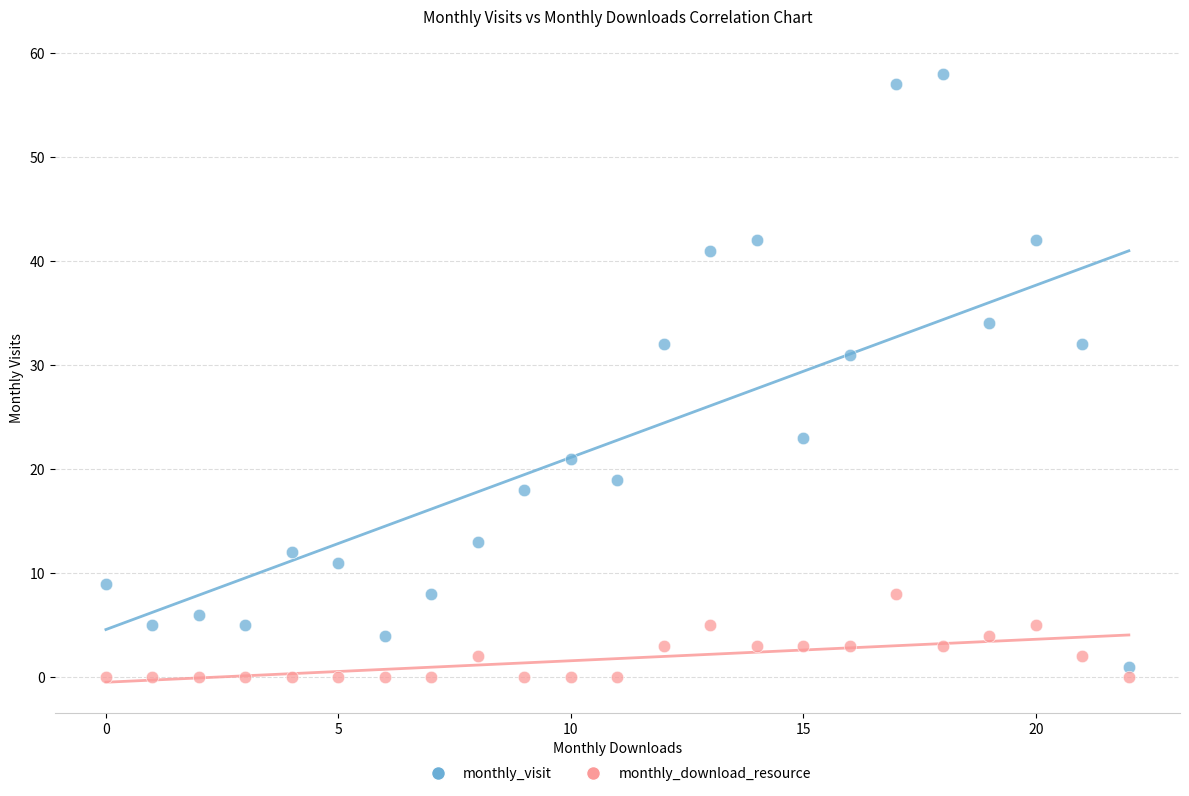

Which series reaches the maximum Y coordinate?

monthly_visit